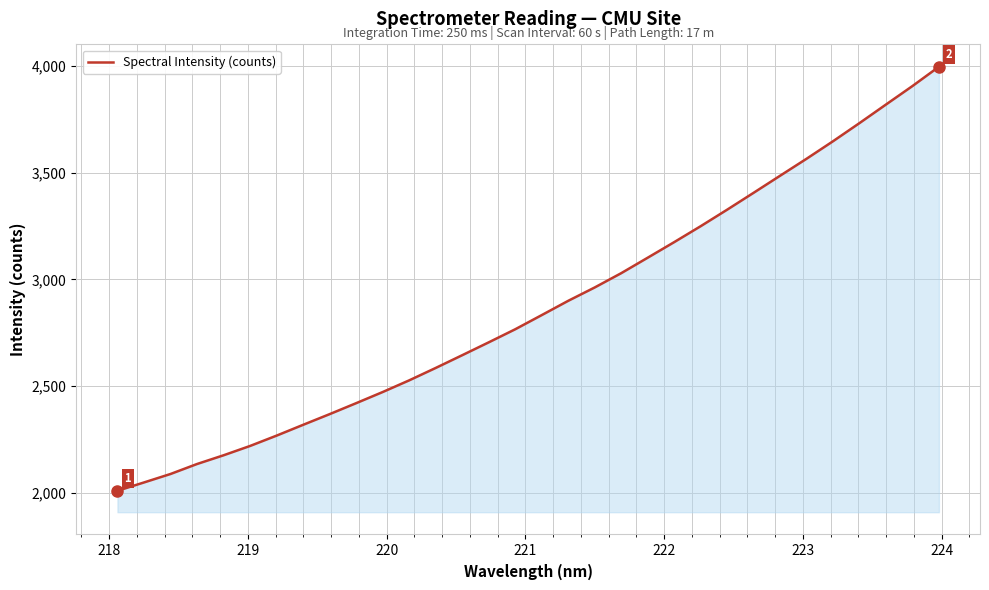

What is the difference between the maximum and minimum values?

1987.8